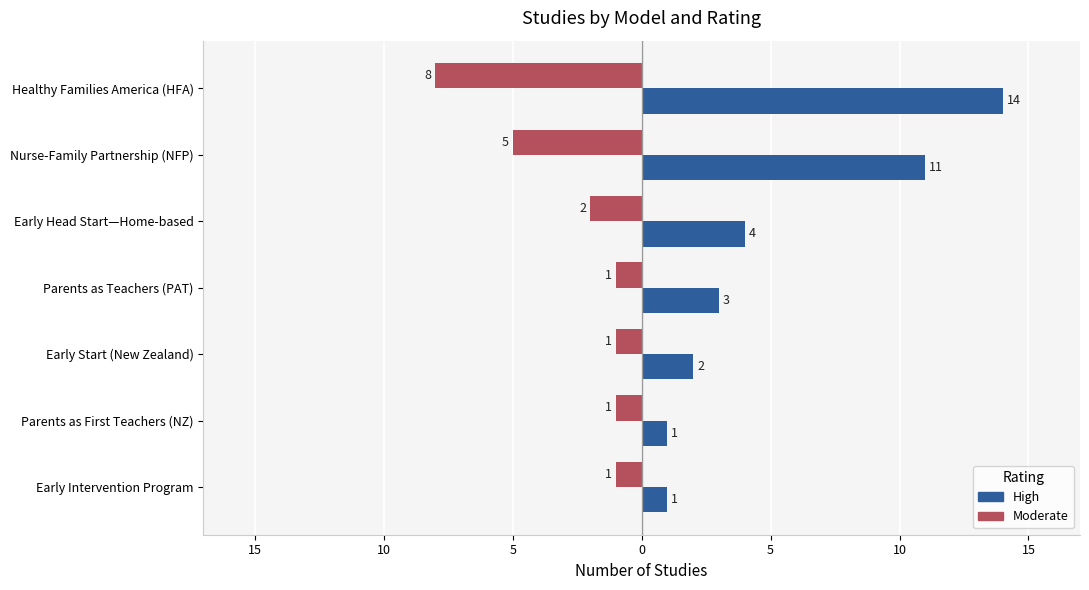

What are all the series names shown in the legend?

High, Moderate